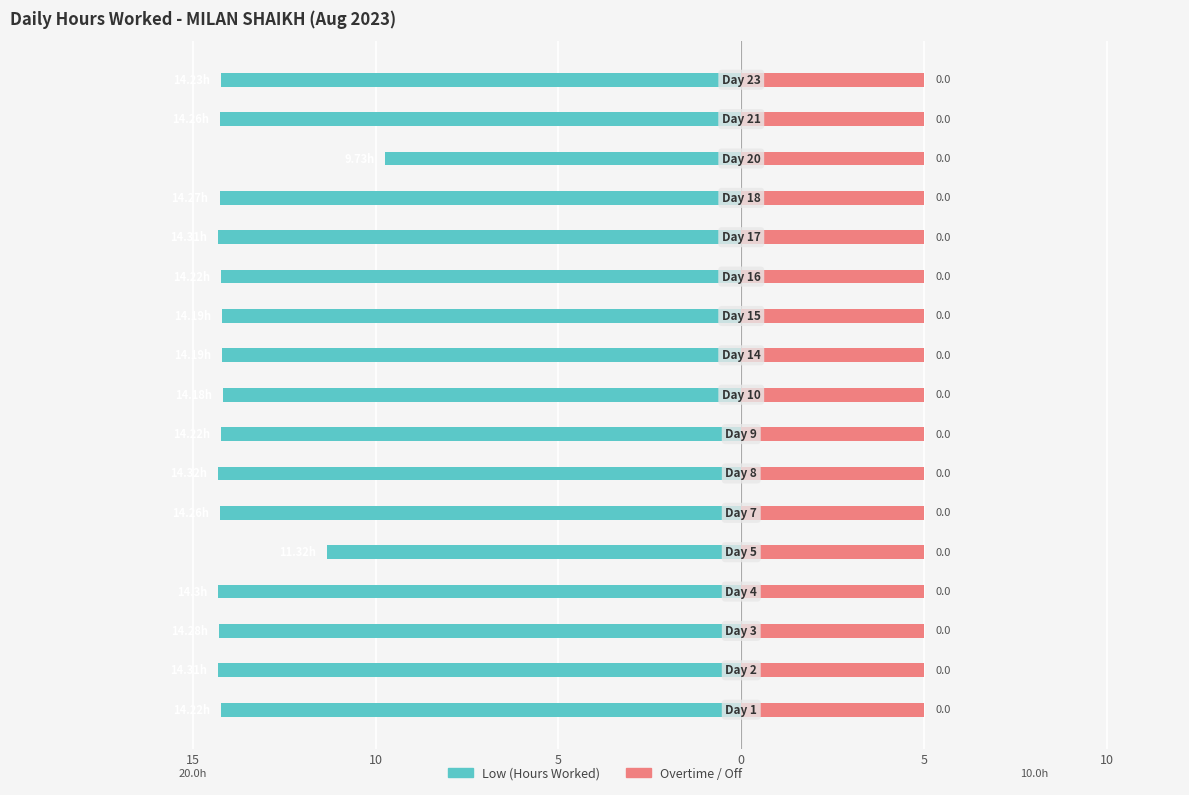

At how many categories does at least one series exceed -6?

17